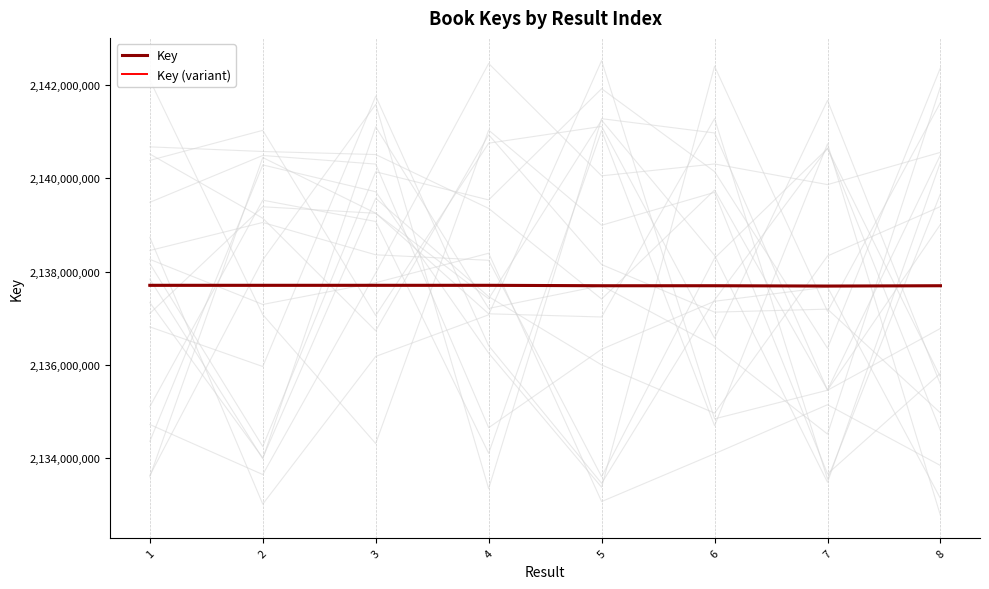

Reading left to right, transcribe all the data shown in this chart.

Key: 2137707235	2137707215	2137707255	2137707225	2137697386	2137697396	2137691293	2137697375
Key (variant): 2137704250	2137704509	2137706186	2137705758	2137694743	2137696280	2137688582	2137695813